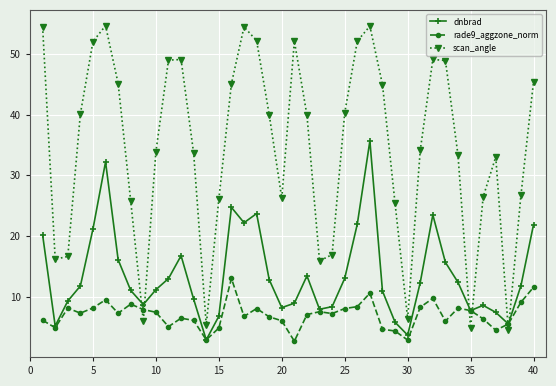

How many categories are shown in the chart?

40